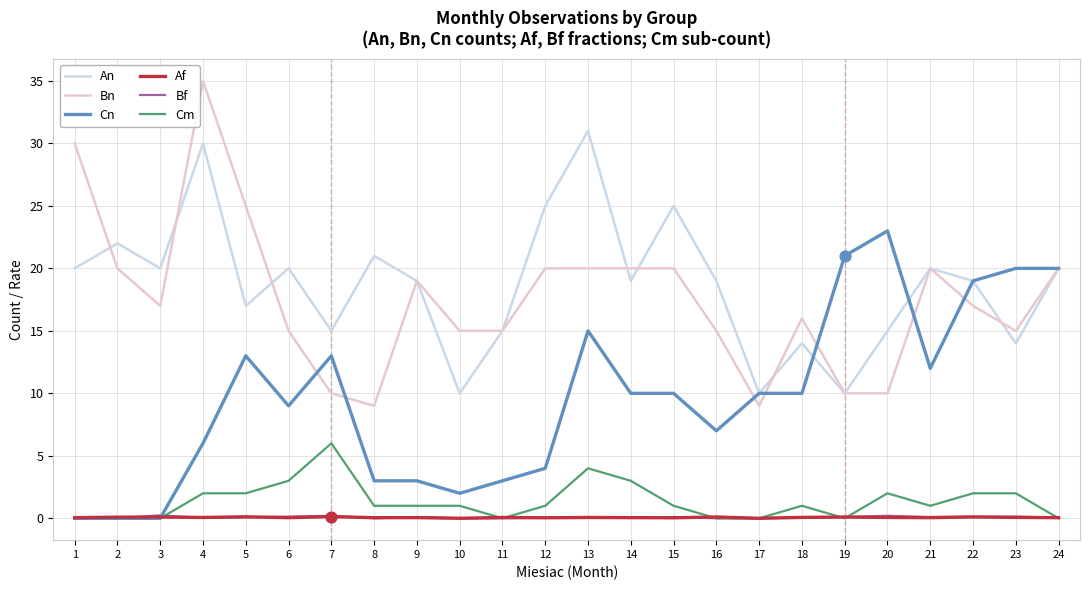

Which series has the largest range (max minus min)?

Bn